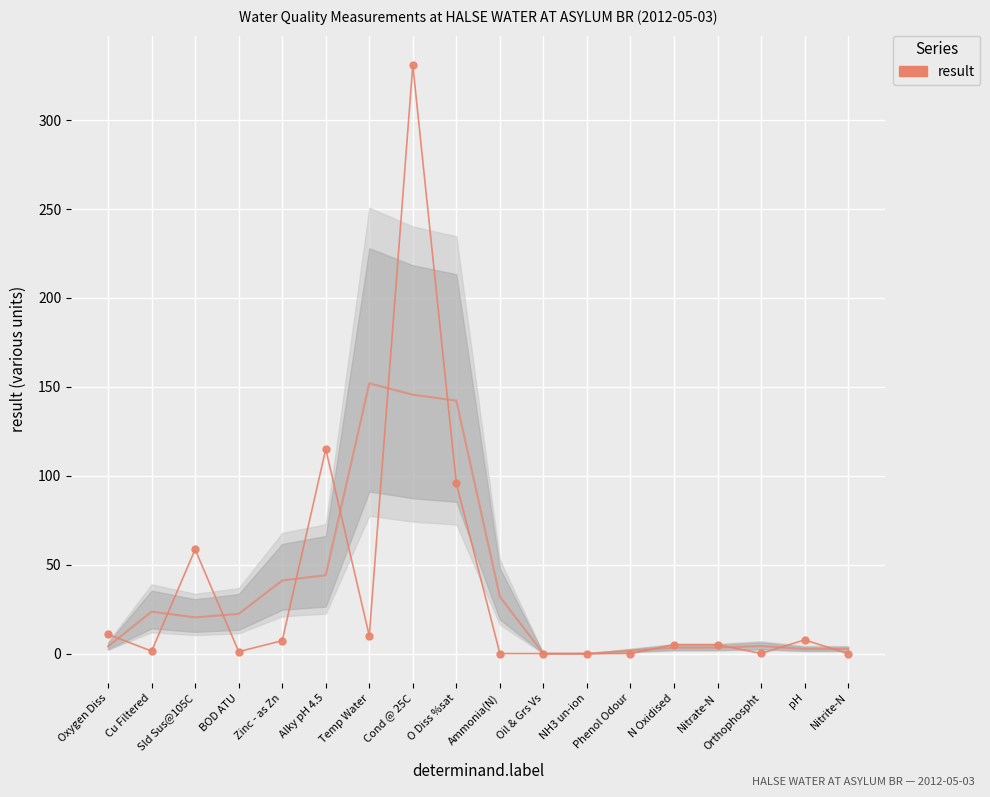

Reading right to left, extract all data points from this chart.

Nitrite-N=0.0	pH=7.7	Orthophospht=0.1	Nitrate-N=5.0	N Oxidised=5.0	Phenol Odour=0.0	NH3 un-ion=0.0	Oil & Grs Vs=0.0	Ammonia(N)=0.0	O Diss %sat=95.8	Cond @ 25C=331.0	Temp Water=10.0	Alky pH 4.5=115.0	Zinc - as Zn=7.3	BOD ATU=1.1	Sld Sus@105C=58.6	Cu Filtered=1.4	Oxygen Diss=10.8